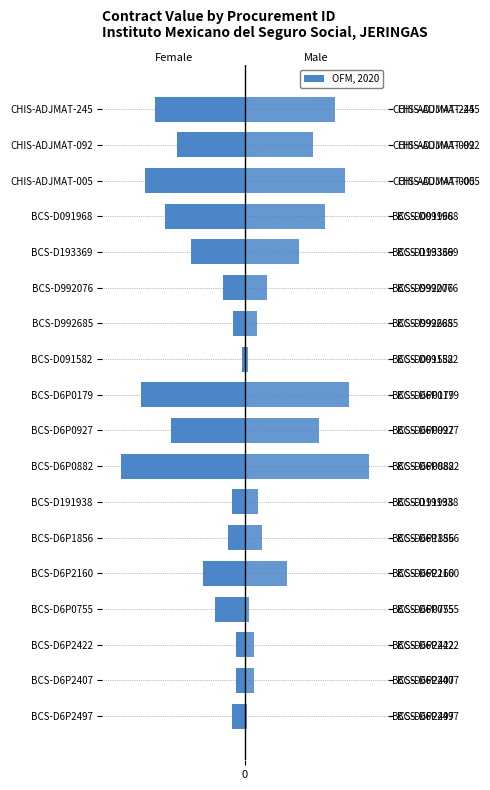

What is the difference between the Male values at 0 and 16?

17.7